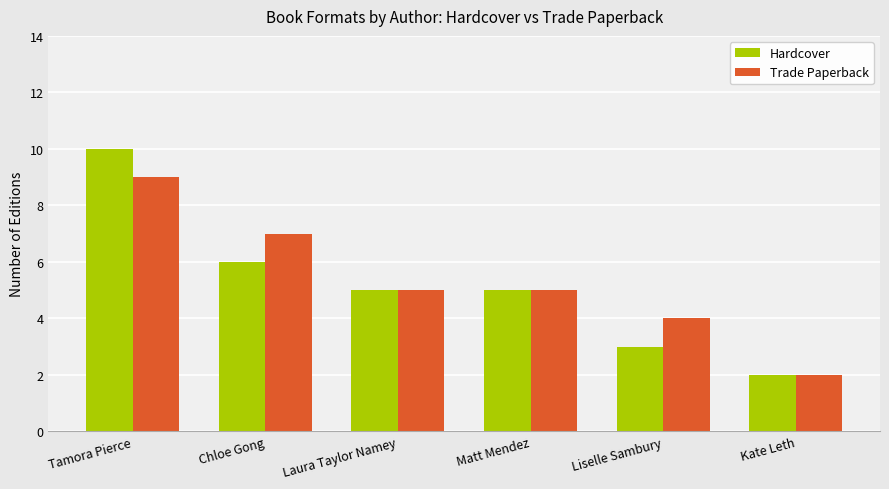

Rank the series by their average value, from lowest to highest.

Hardcover, Trade Paperback